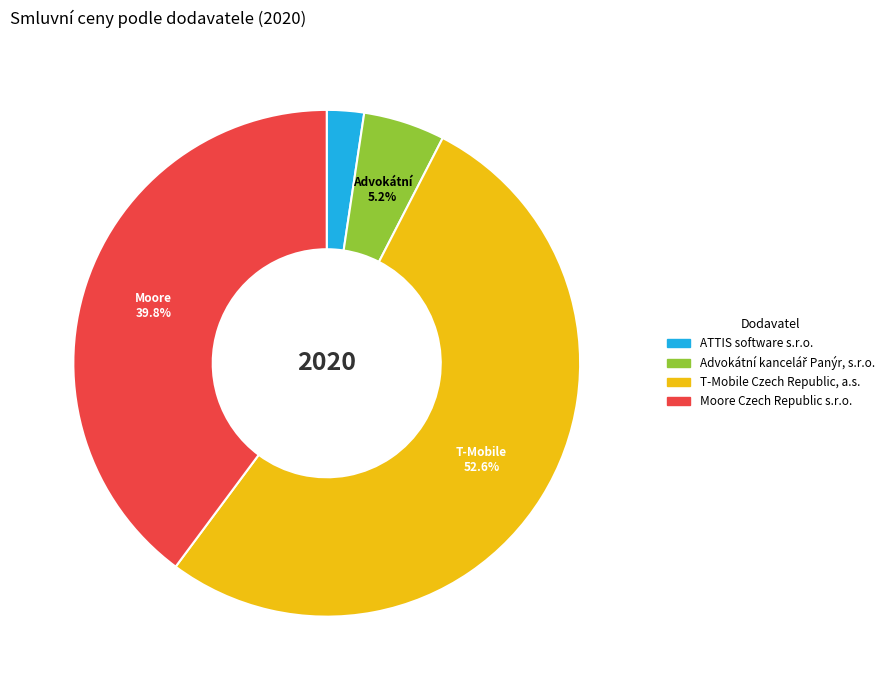

Which category has the biggest portion of the pie?

T-Mobile Czech Republic, a.s.